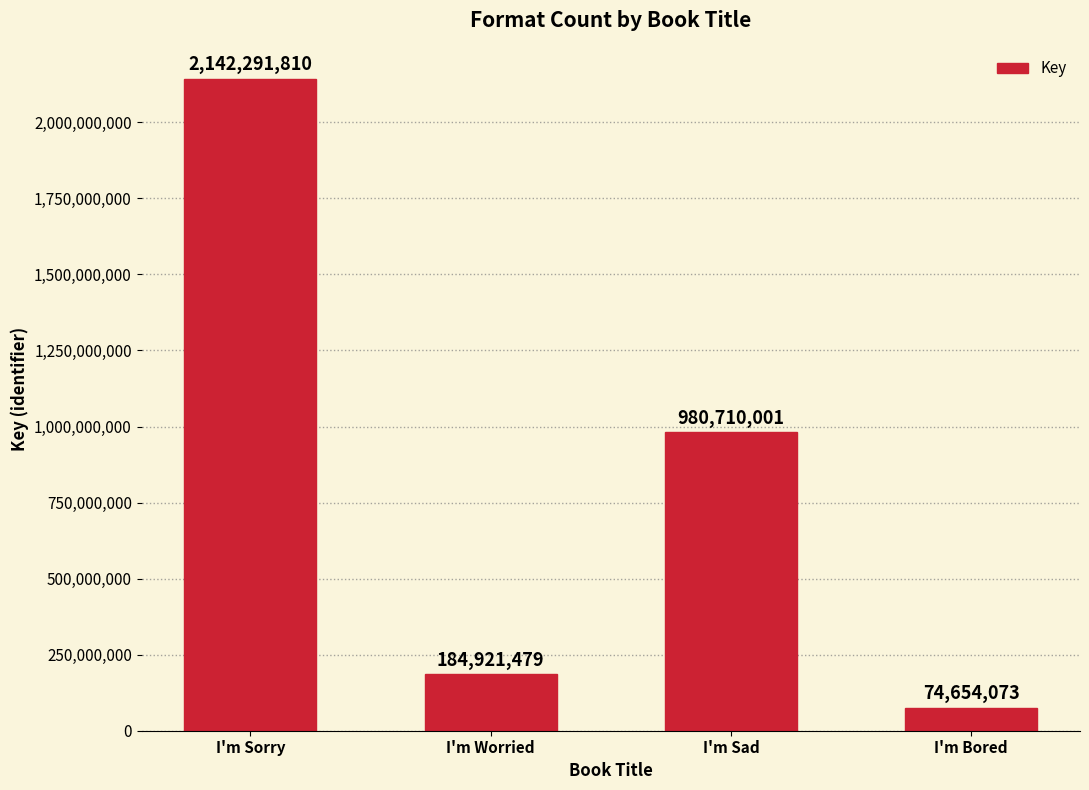

Reading left to right, what are all the values shown in this chart?

2142291810	184921479	980710001	74654073